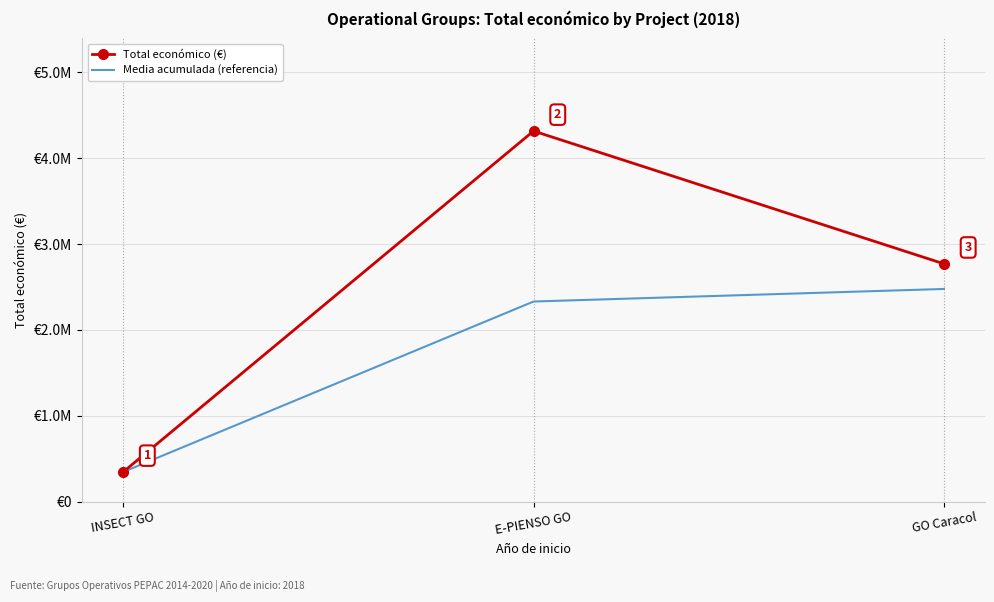

What are all the series names shown in the legend?

Total económico (€), Media acumulada (referencia)